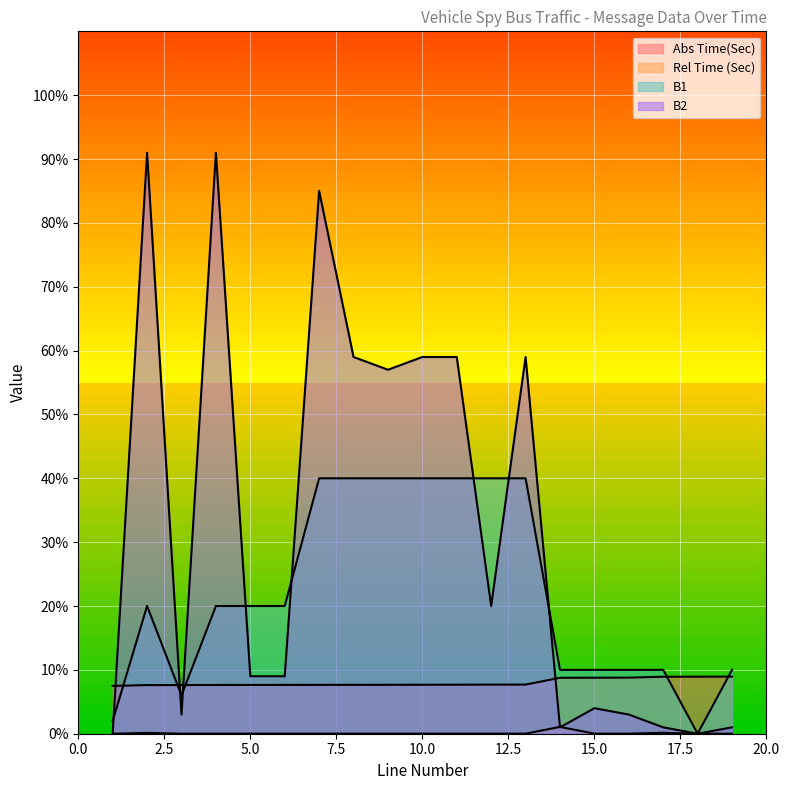

How many intersections are there between B1 and B2?

8